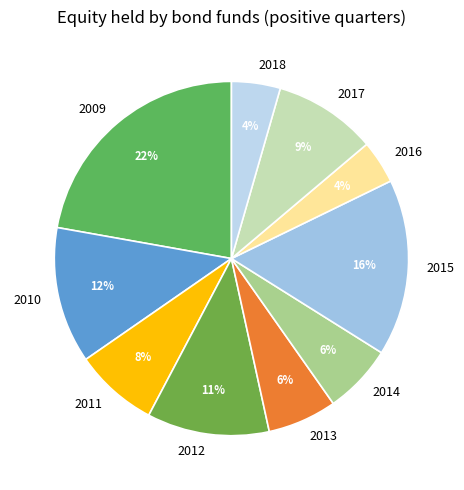

Combined, do 2011 and 2017 account for over 50%?

No